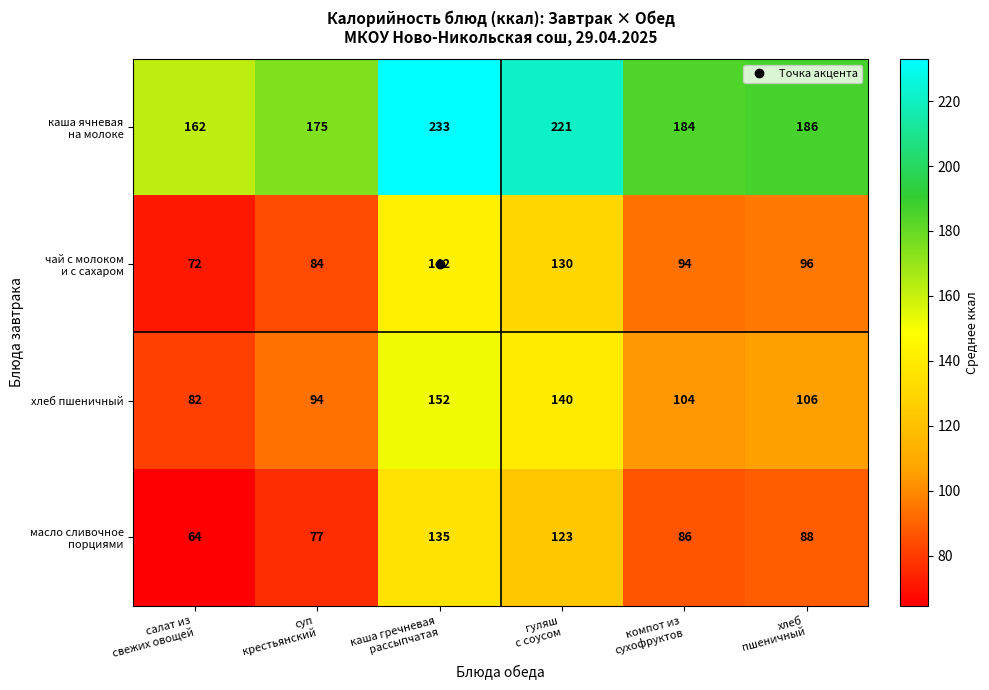

At how many categories does at least one series exceed 122?

6